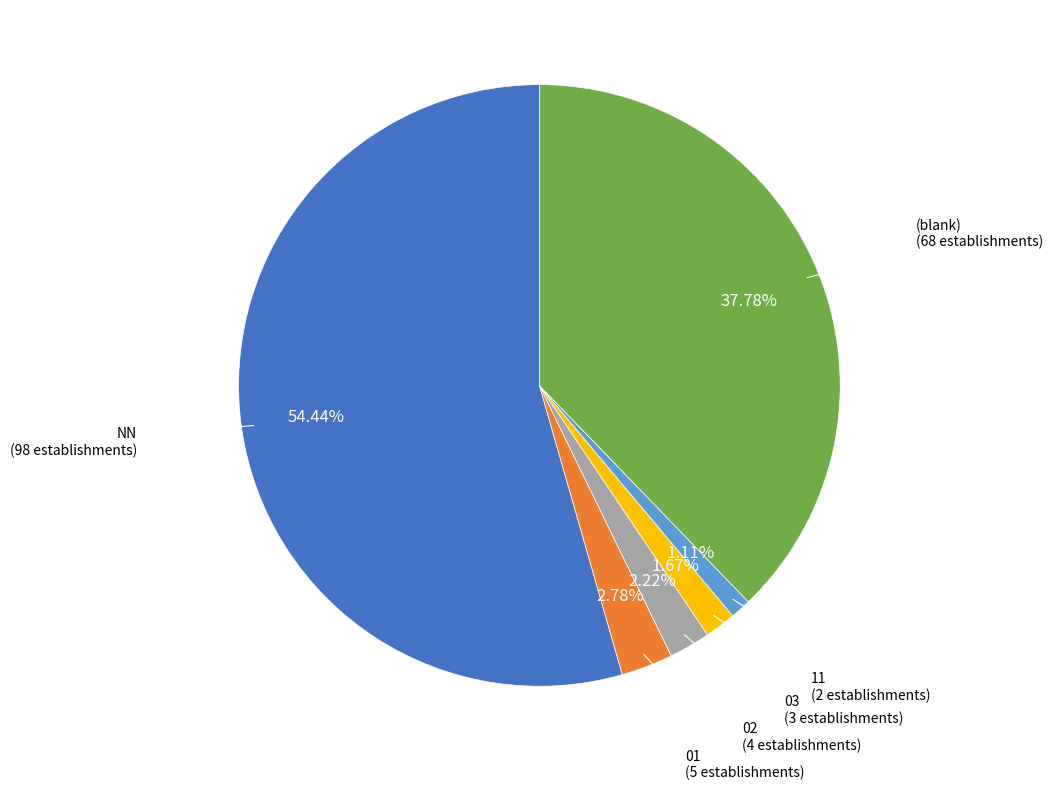

To the nearest percent, what is the difference between the 01 and NN slice percentages?

52%